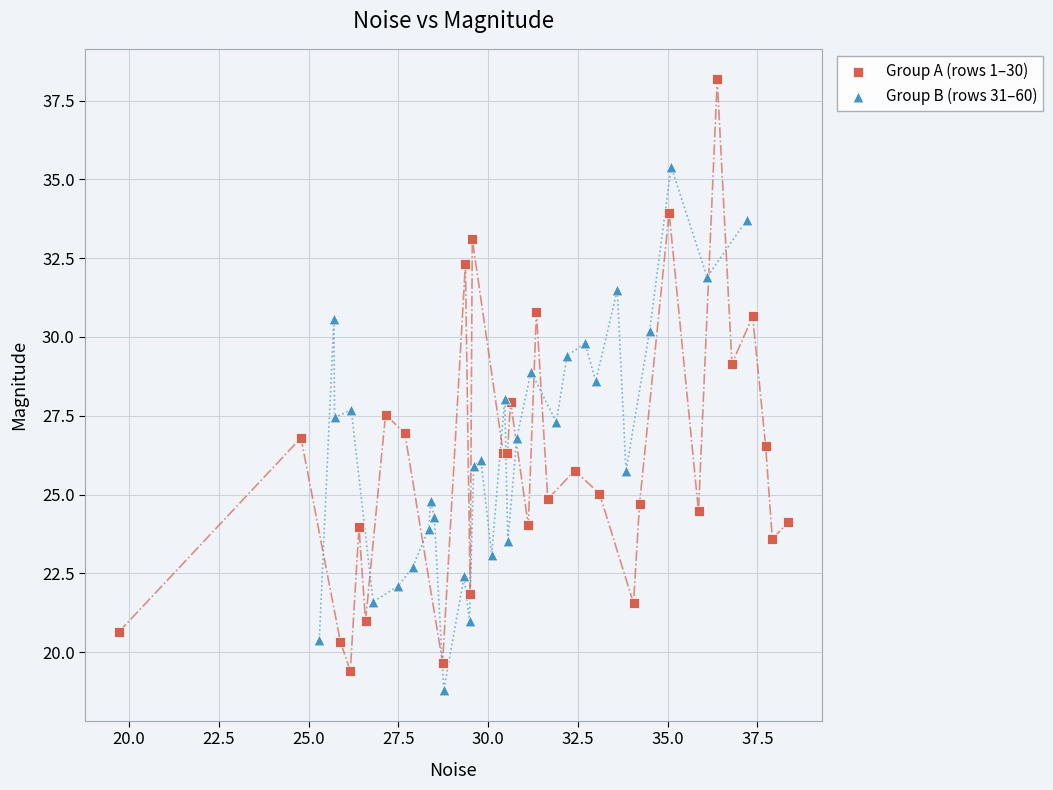

What are all the series names shown in the legend?

Group A (rows 1–30), Group B (rows 31–60)